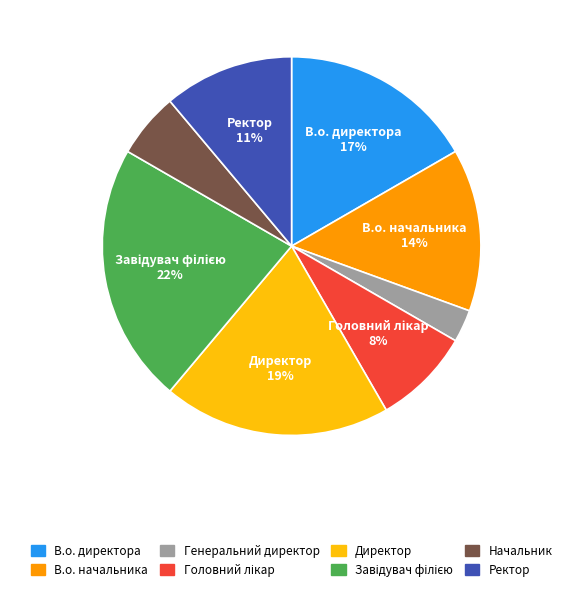

Combined, do Ректор and Генеральний директор account for over 50%?

No